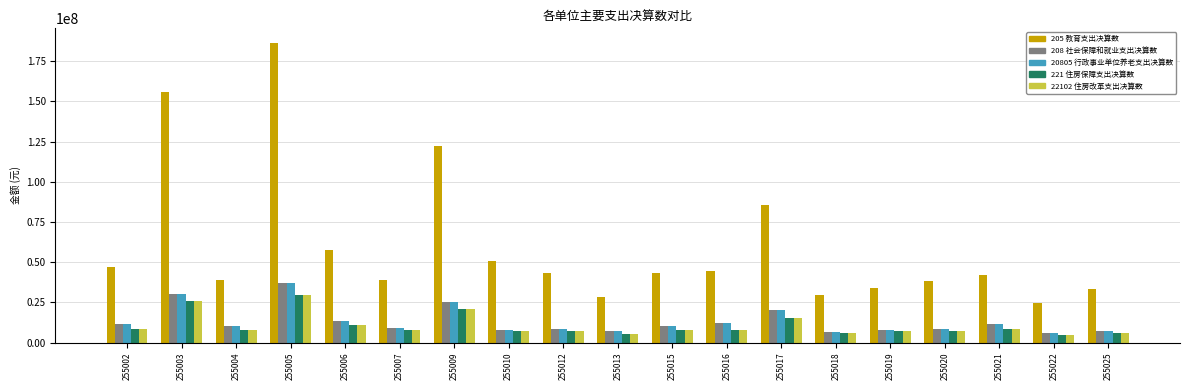

What is the minimum value shown in the chart?

4850408.0